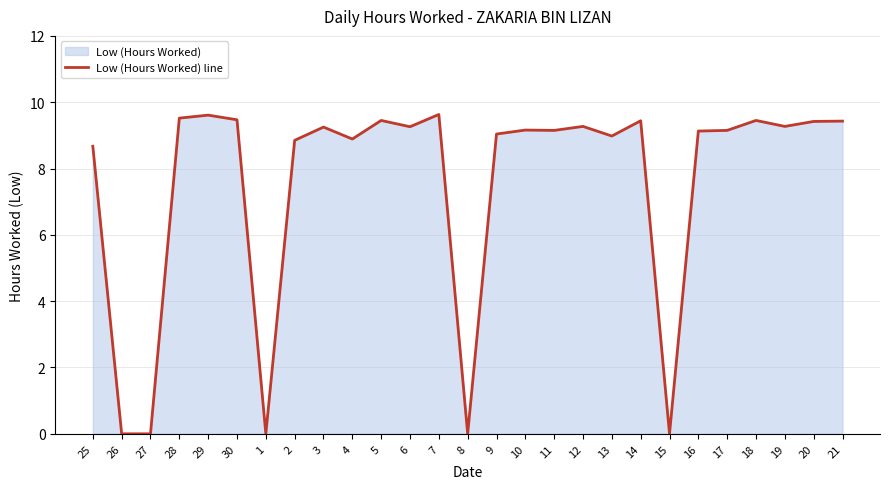

What is the difference between the values at 27 and 28?

9.5